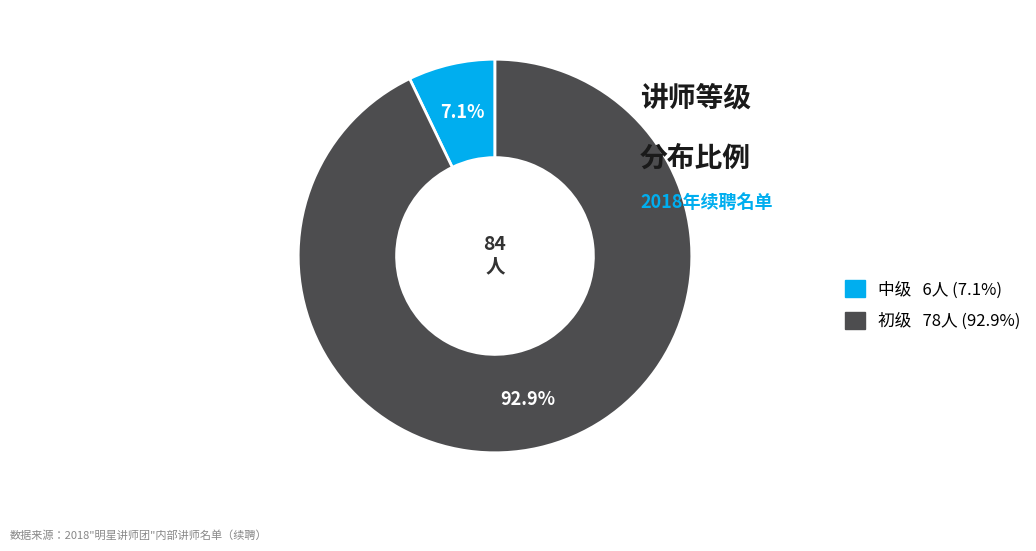

Which slice represents more than half of the pie?

初级